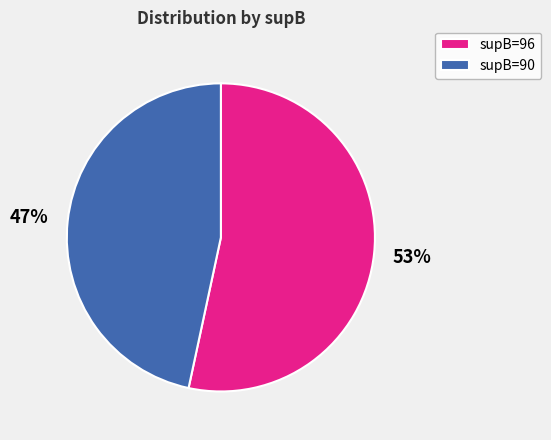

To the nearest percent, what portion does supB=90 represent?

47%